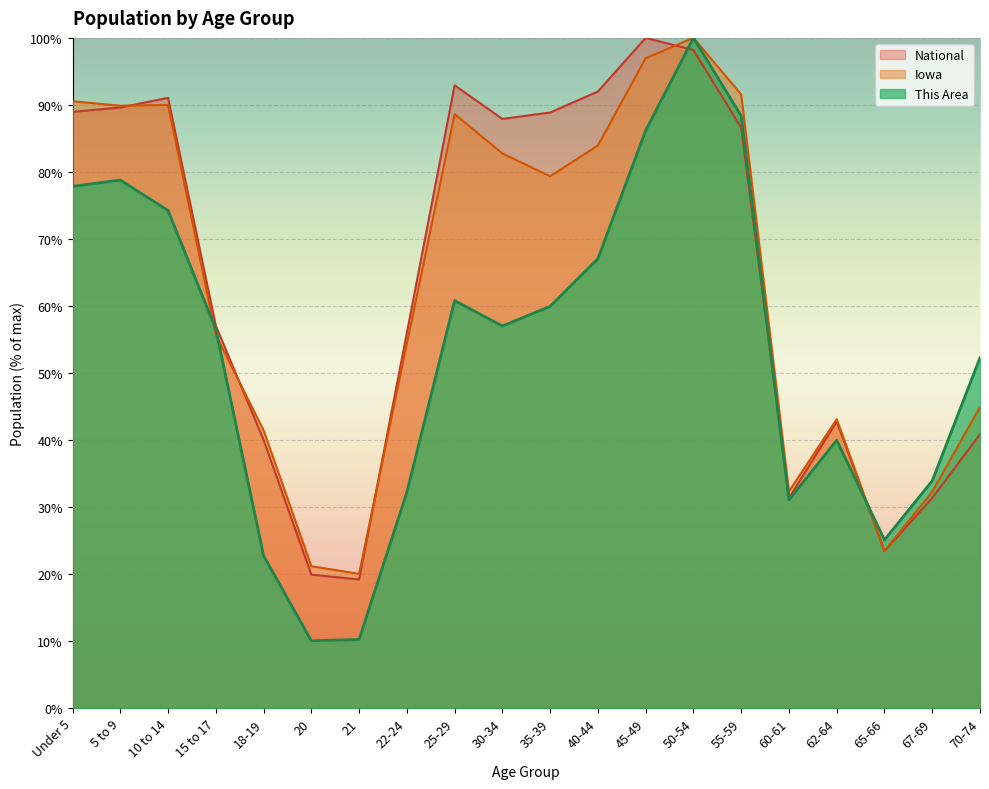

What is the total value across all series at 21?

49.4